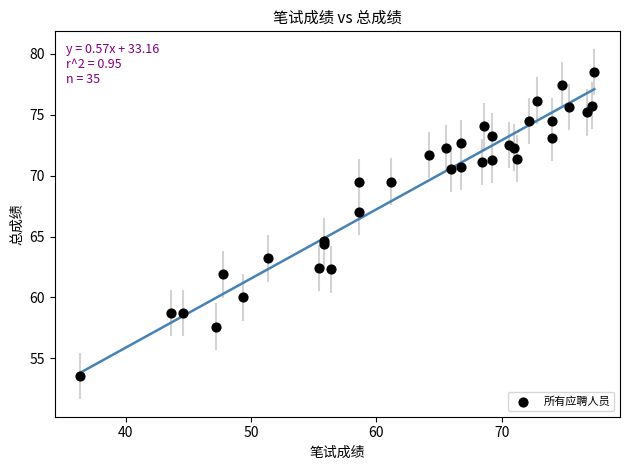

What Y value in the scatter plot is closest to 66?

67.0